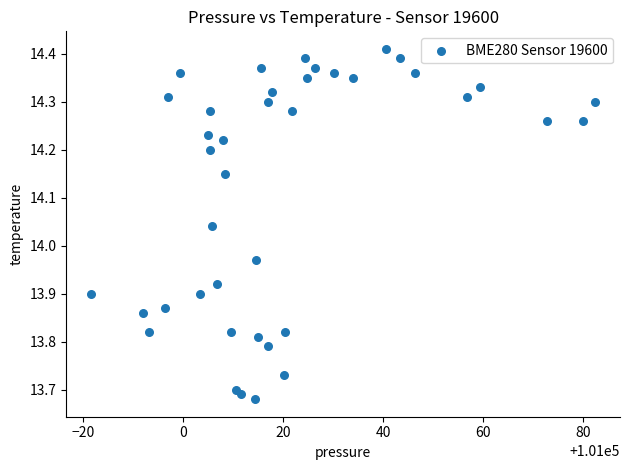

What is the range of X values (max minus min)?

100.7